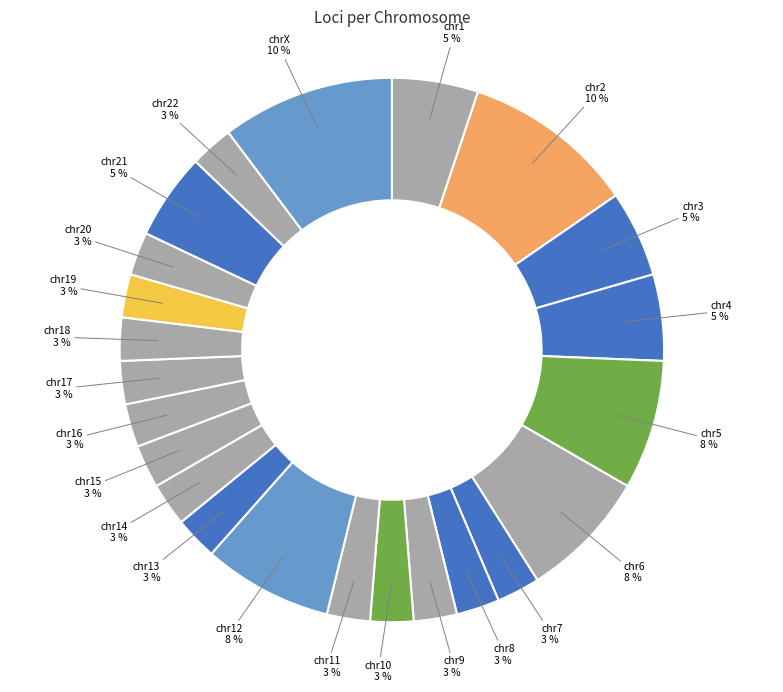

The chr18 slice represents 3% of the pie. True or false?

True